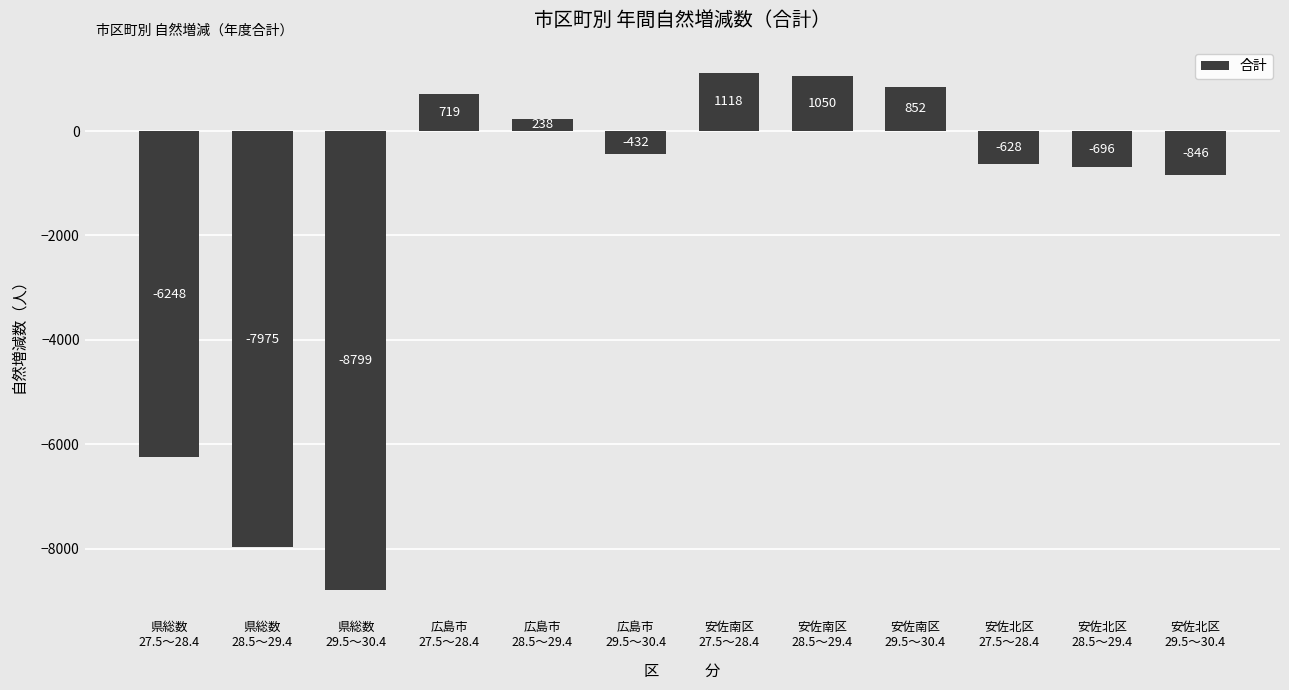

Which label corresponds to the smallest value in the chart?

県総数
29.5～30.4